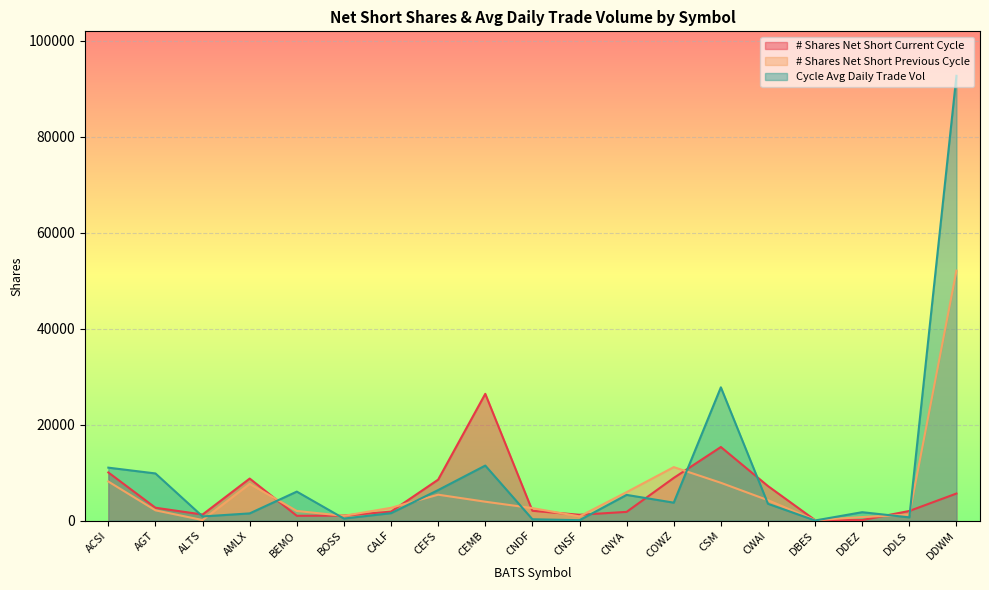

What is the average value of the Cycle Avg Daily Trade Vol series?

9734